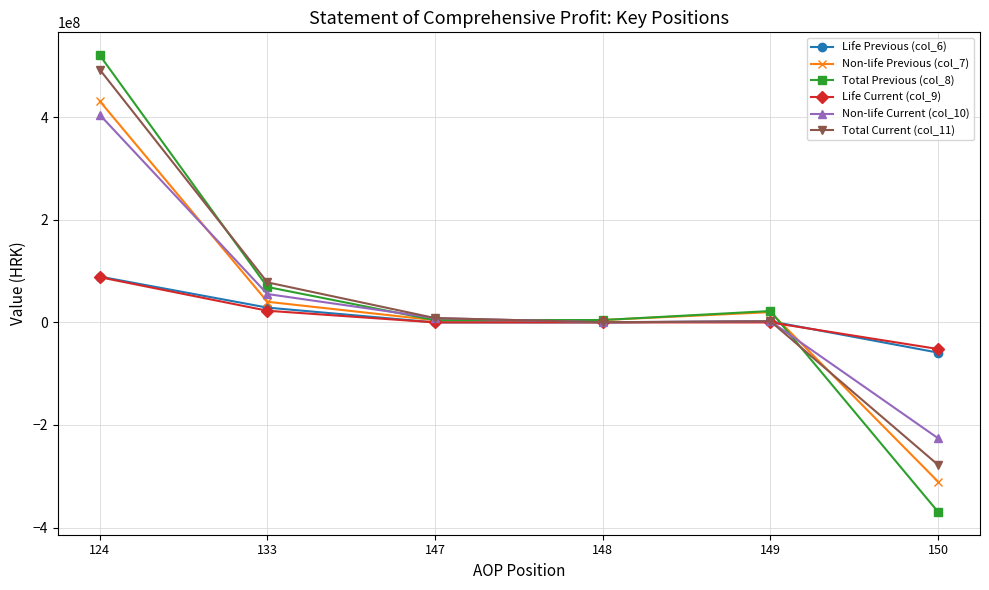

How many values in the Total Previous (col_8) series exceed 22214446?

3